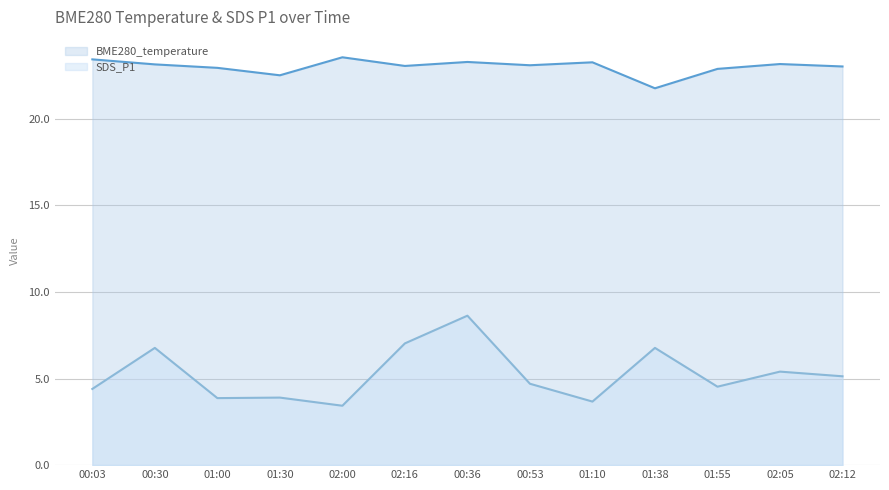

Read the SDS_P1 value at 01:38.

6.8